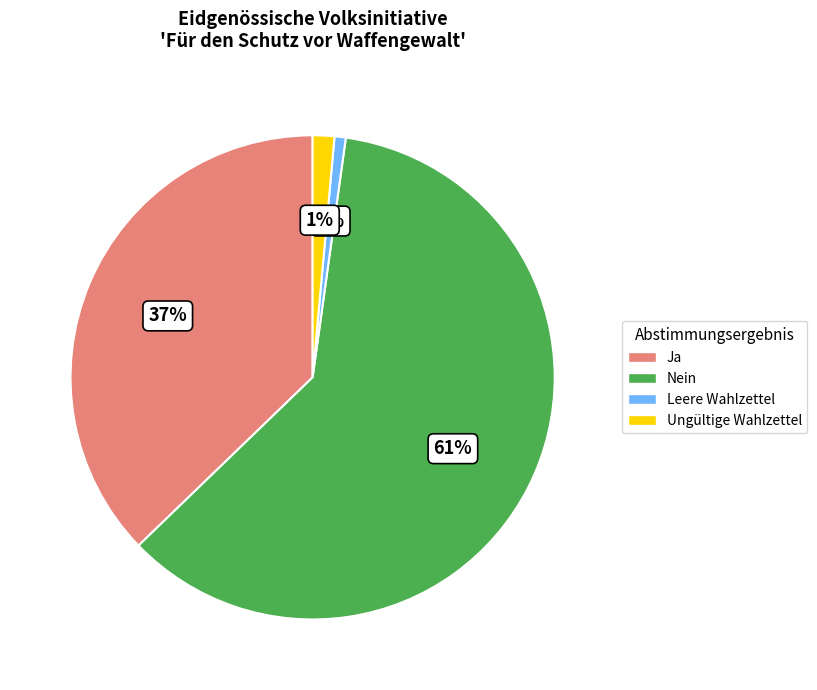

Is the sum of Ungültige Wahlzettel and Ja greater than half?

No